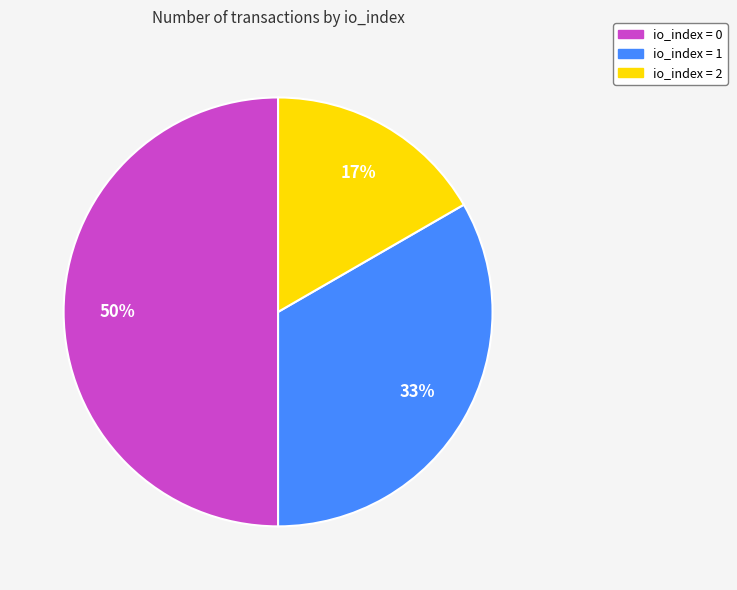

To the nearest percent, what is the average slice percentage?

33%